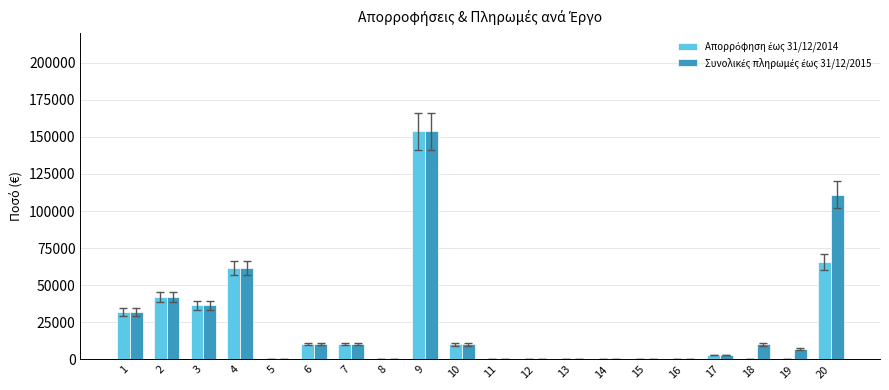

At which category is the sum across all series the highest?

9